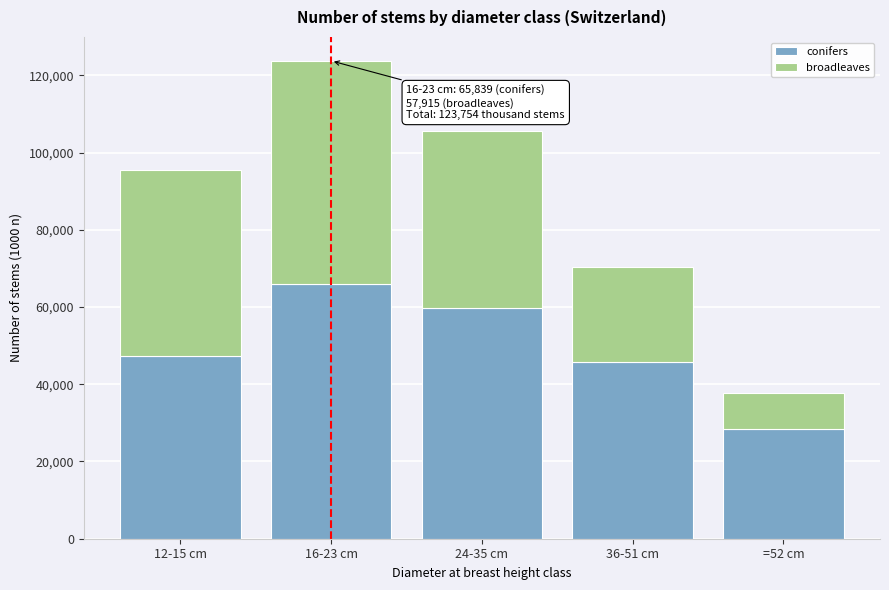

Reading left to right, transcribe the values for conifers.

12-15 cm=47260	16-23 cm=65839	24-35 cm=59833	36-51 cm=45839	=52 cm=28423